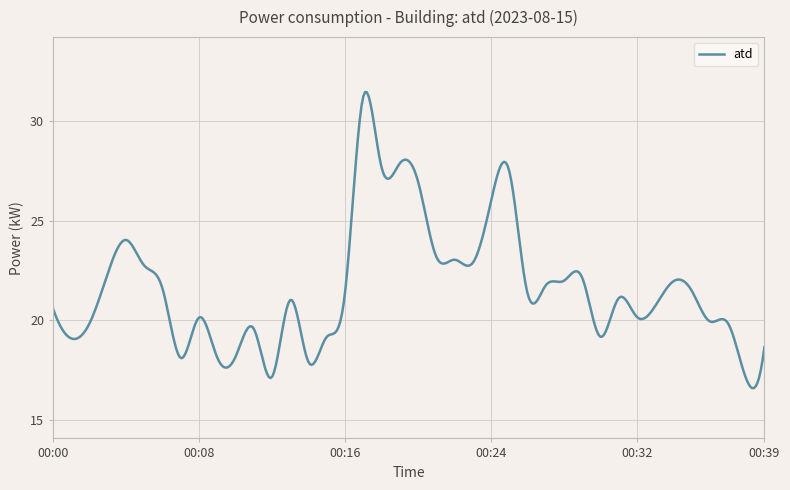

What is the maximum value shown in the chart?

31.4